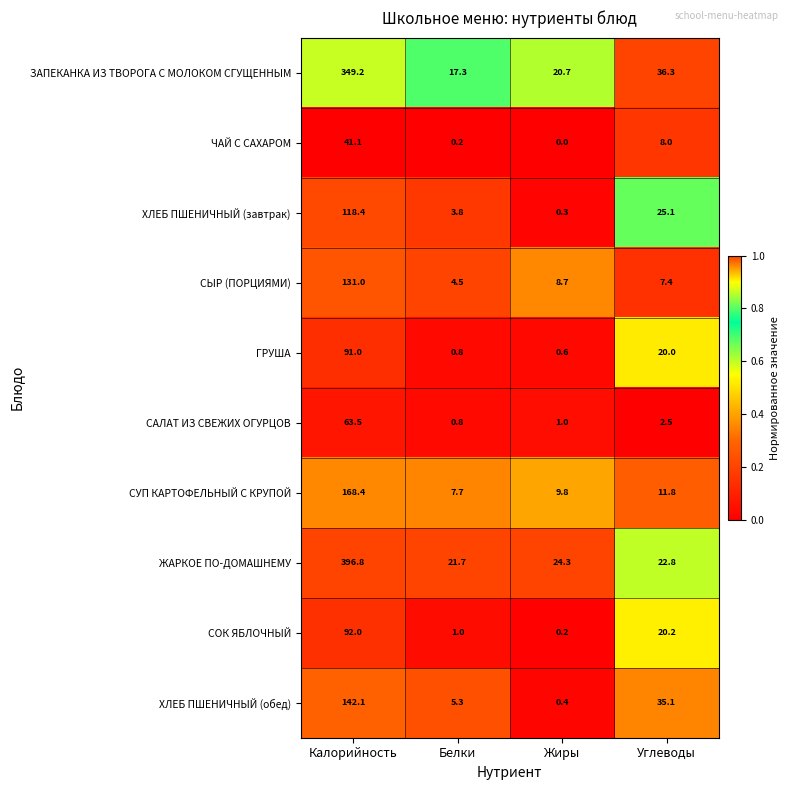

The СЫР (ПОРЦИЯМИ) series shows 4.5 at Белки. True or false?

True